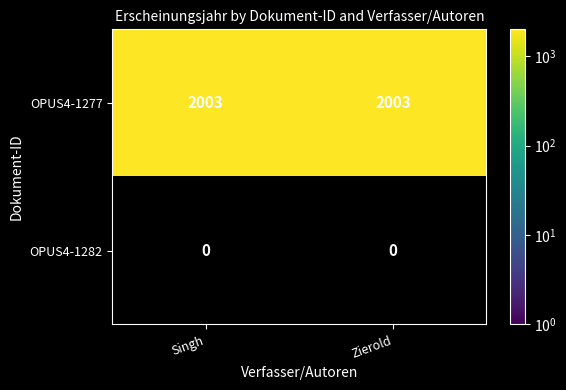

Is it true that OPUS4-1277 equals 3180 at Singh?

False